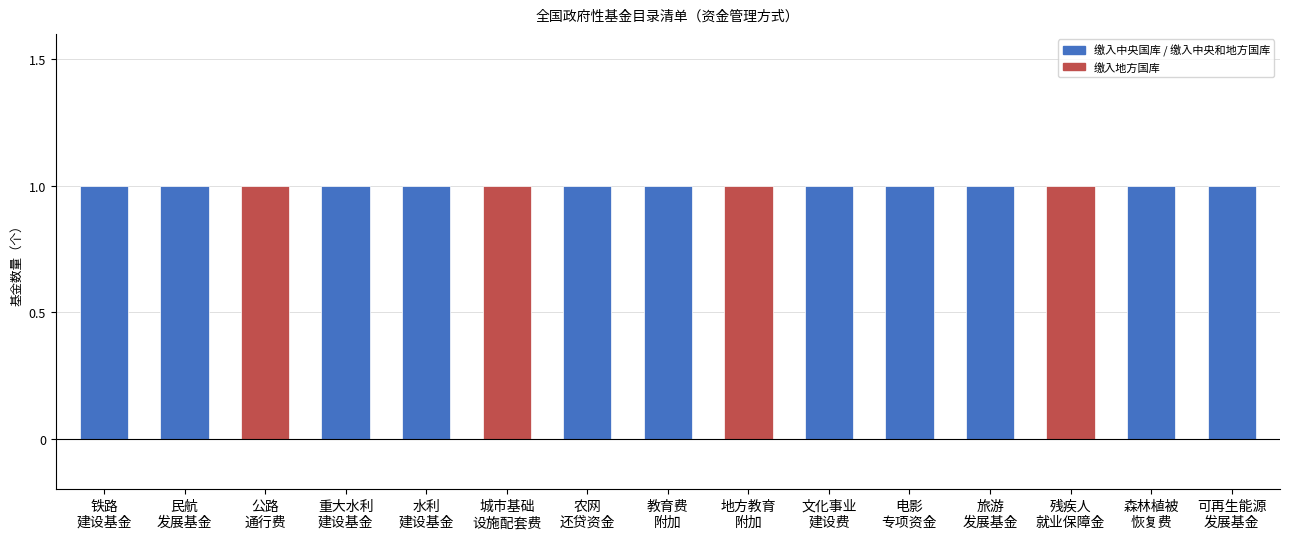

Which series has the widest spread of values?

中央国库